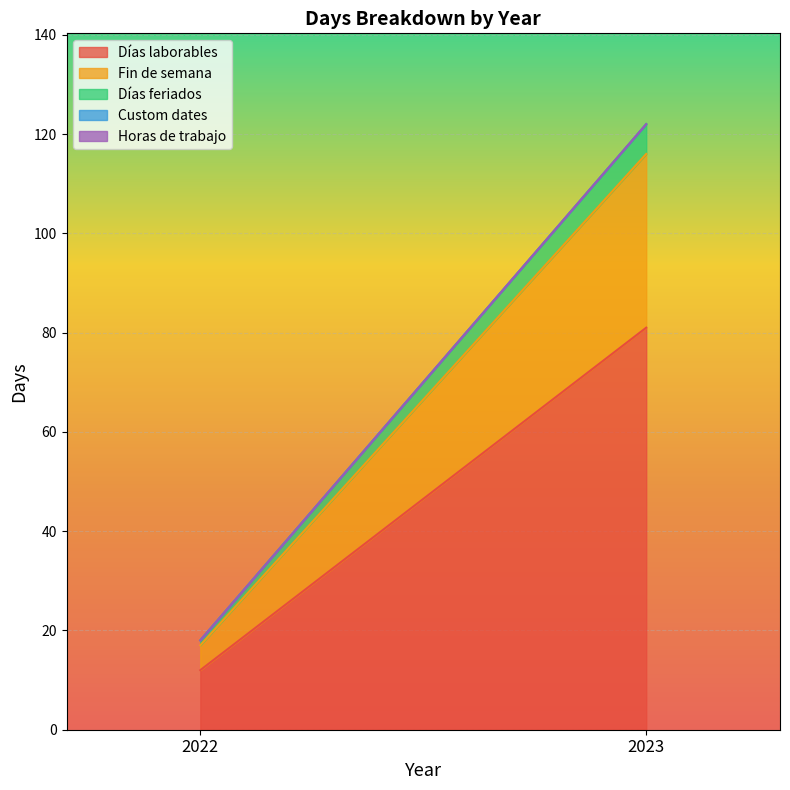

Is the value of Días laborables at 2022 greater than the value of Custom dates at 2022?

Yes